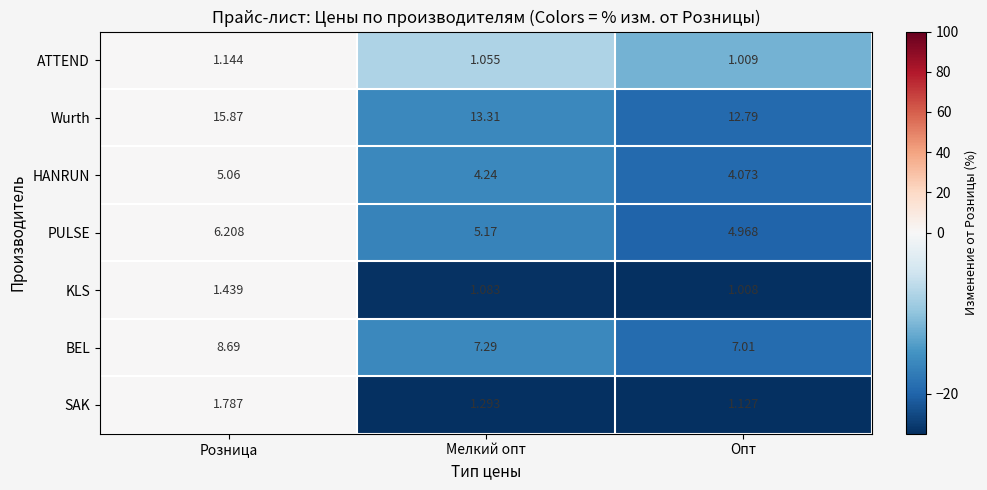

At which category is the sum across all series the highest?

Розница